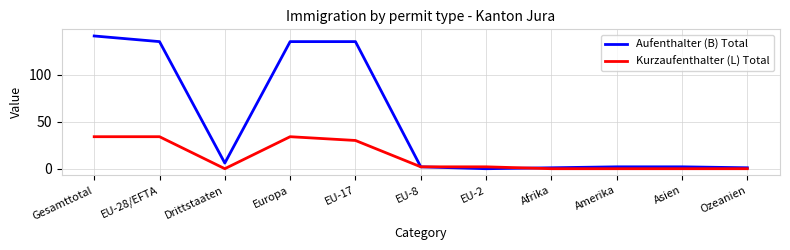

How many positive values does the Aufenthalter (B) Total series have?

10